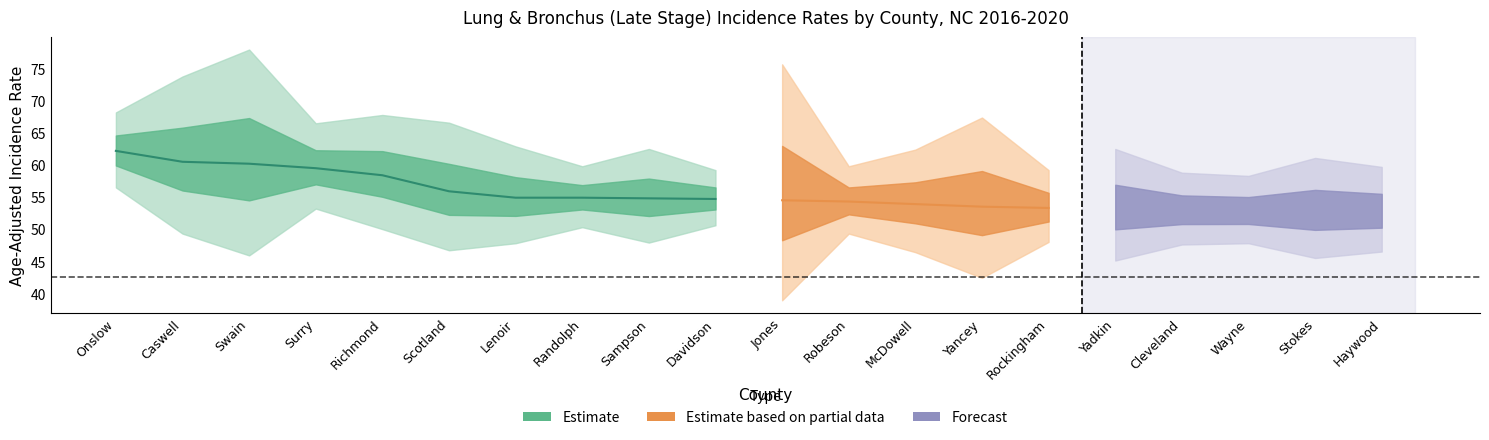

True or false: Upper 95% CI and Lower 95% CI intersect in this chart.

False